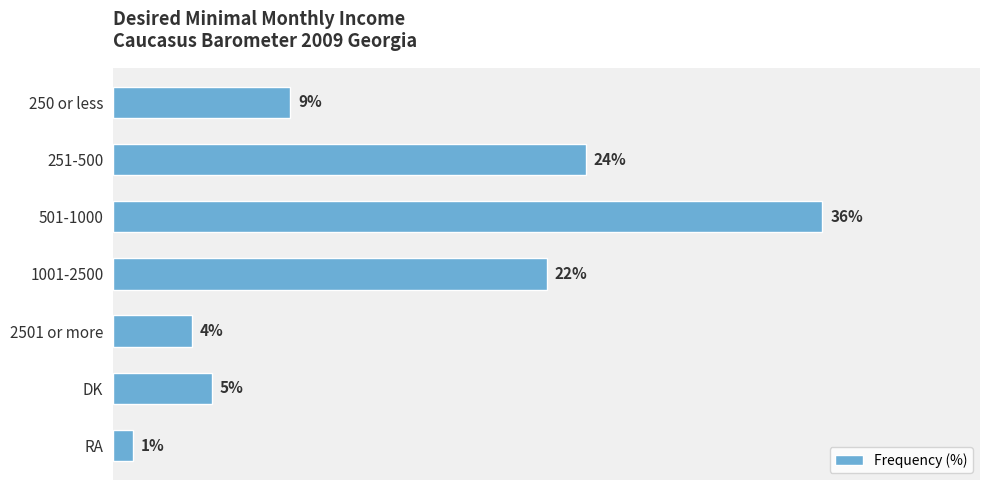

Which has a higher value, 1001-2500 or 501-1000?

501-1000